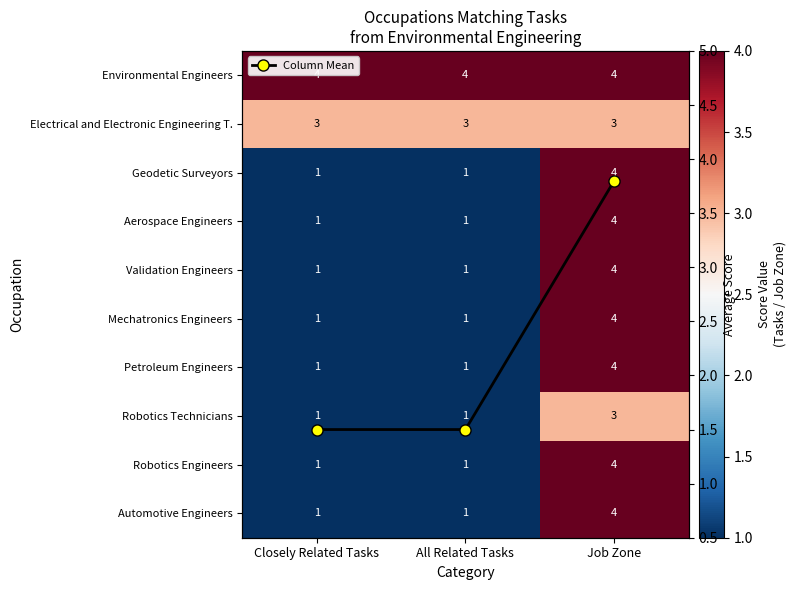

Which category has the lowest value in the Electrical and Electronic Engineering T. series?

Closely Related Tasks